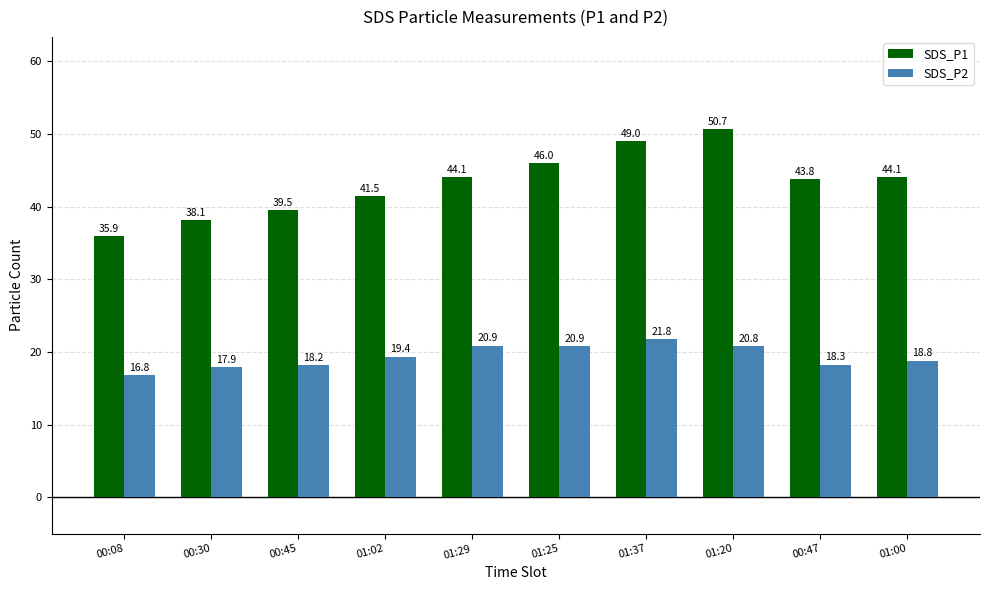

How many bars are there in total?

20